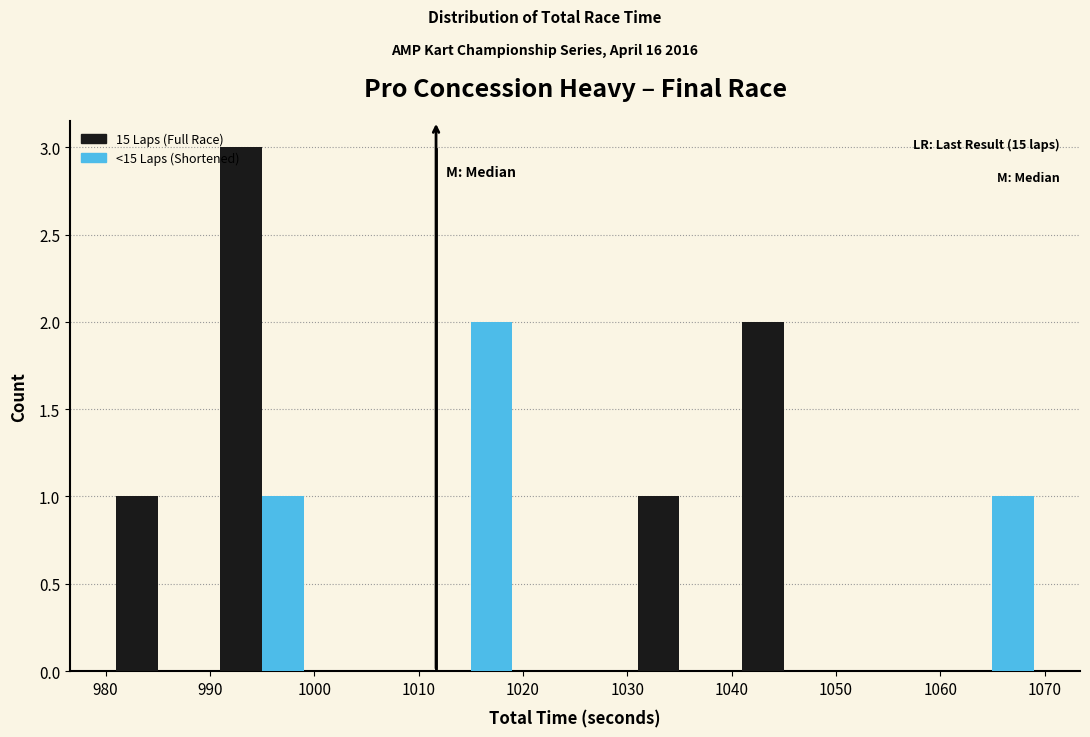

In the <15 Laps (Shortened) series, which range on the x-axis has the tallest bar?

1010 to 1020